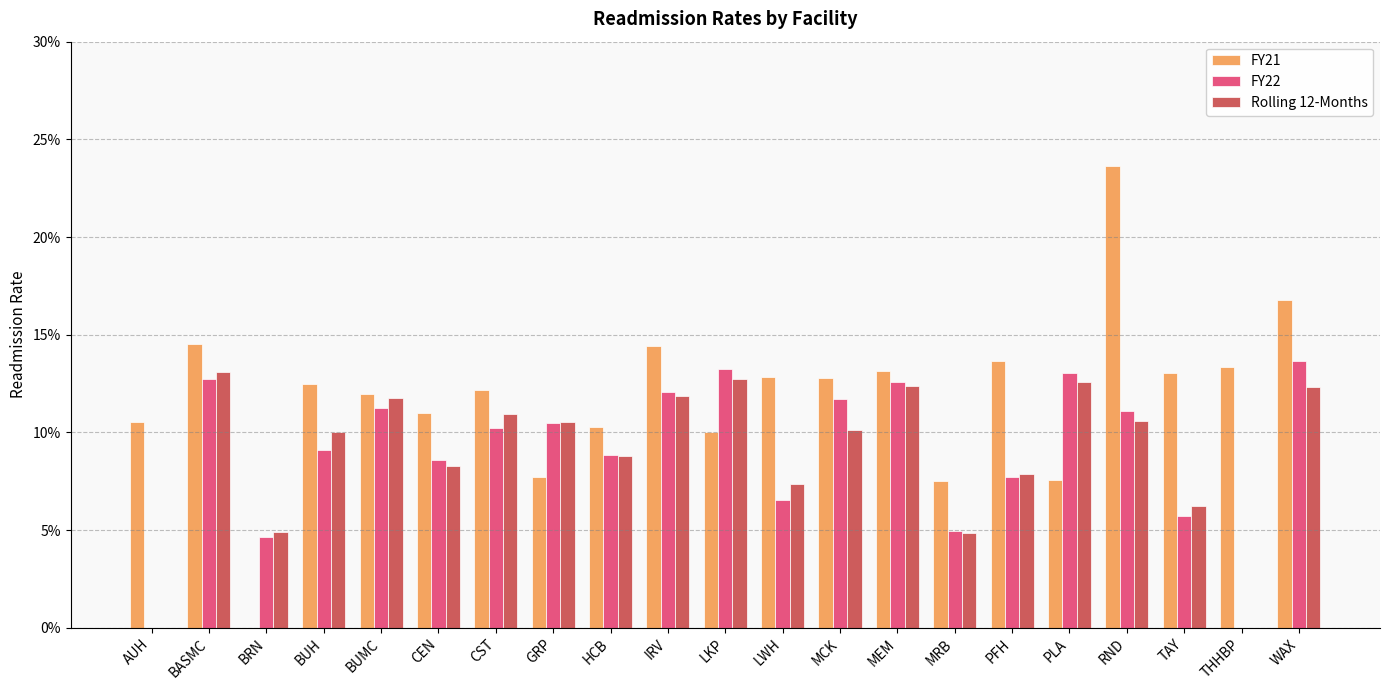

Are the bars horizontal?

No